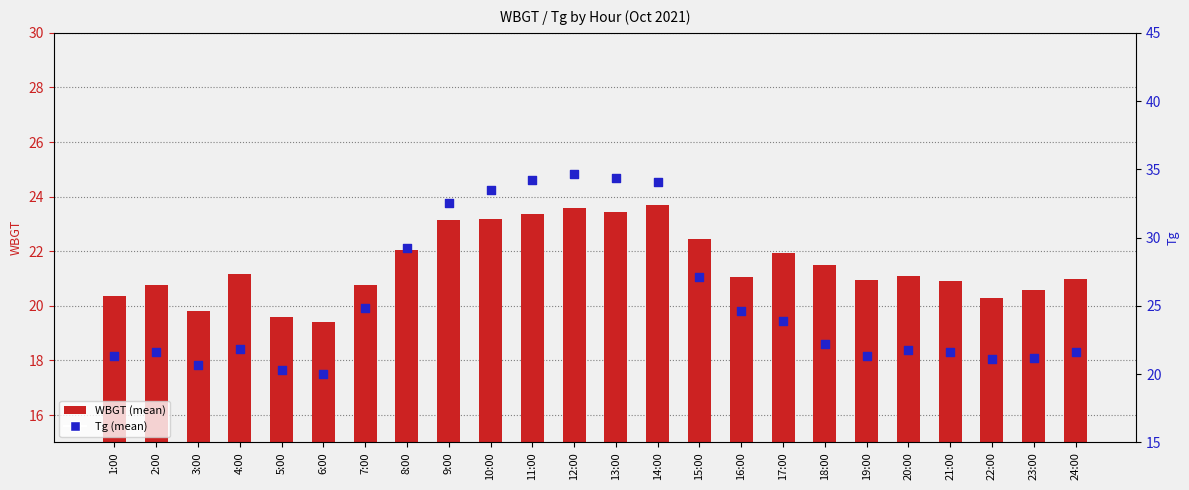

At how many categories does at least one series exceed 23?

11